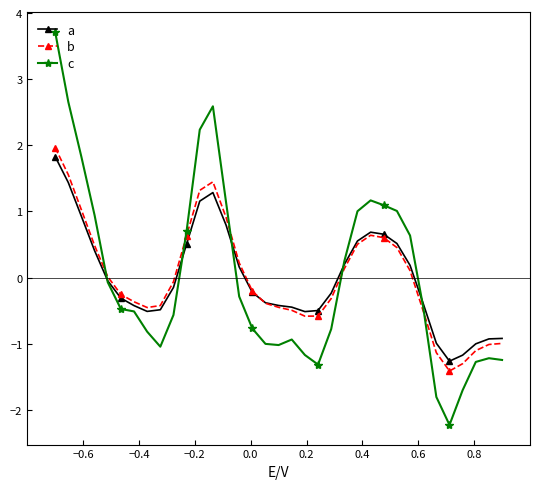

True or false: c has more than 2 interior local peaks.

True